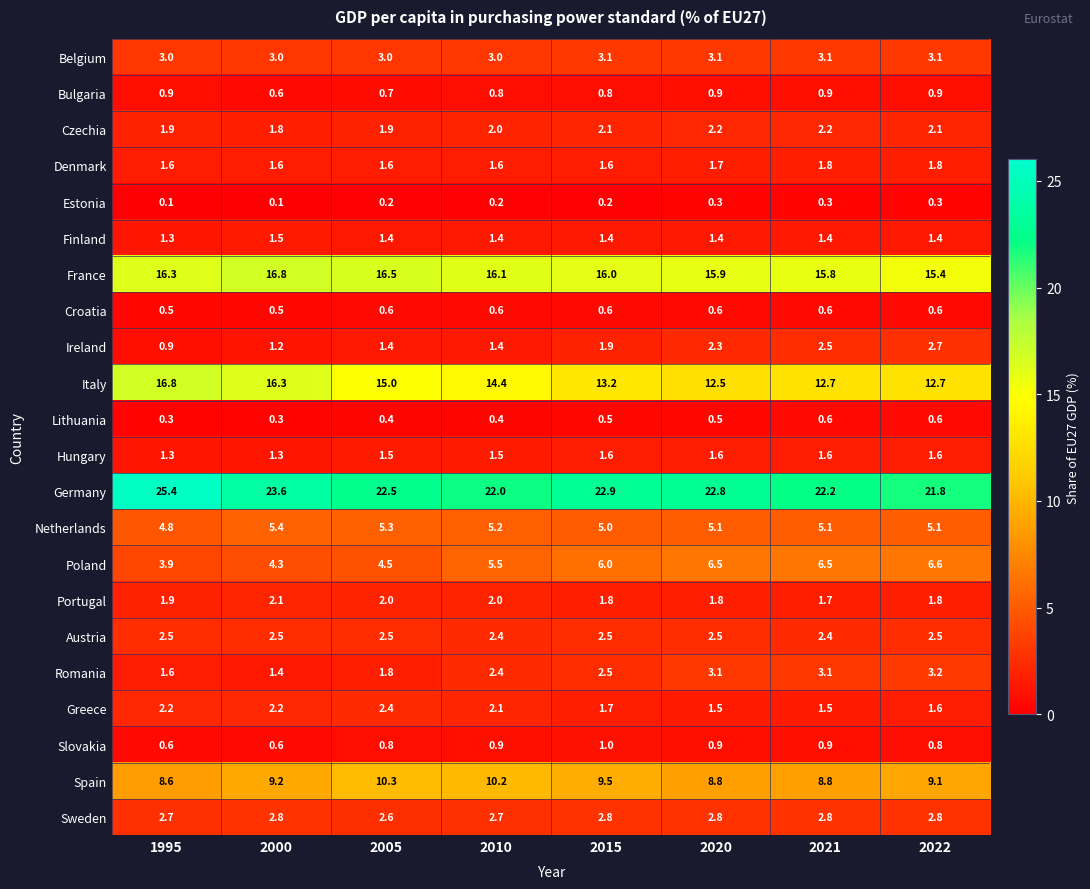

Which series has the widest spread of values?

Italy